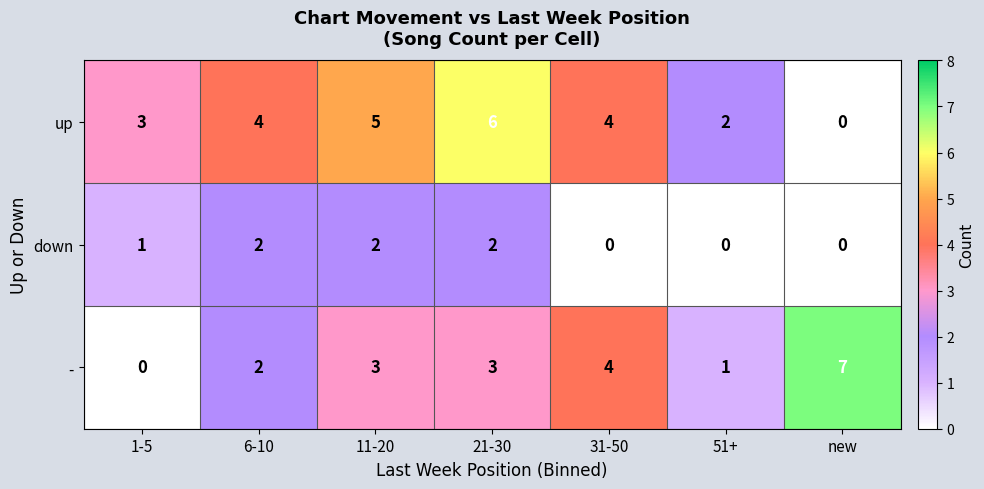

The down series shows 2 at 6-10. True or false?

True